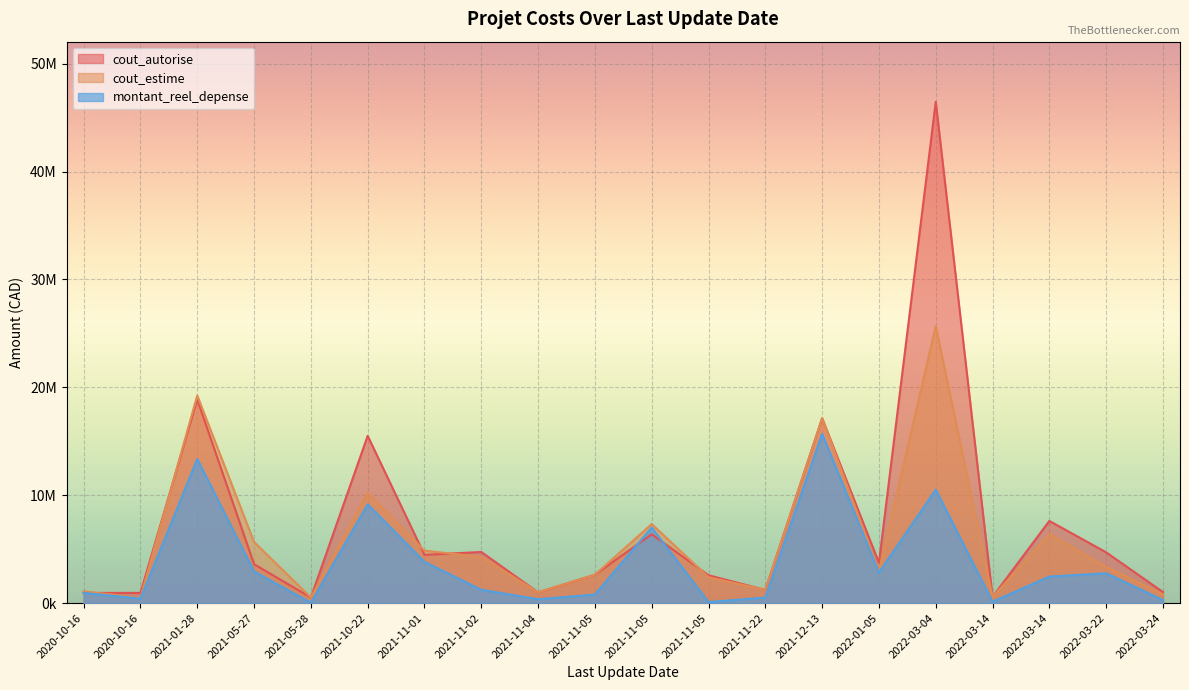

What is the sum of the cout_estime values at 2021-11-04 and 2021-11-22?

2220500